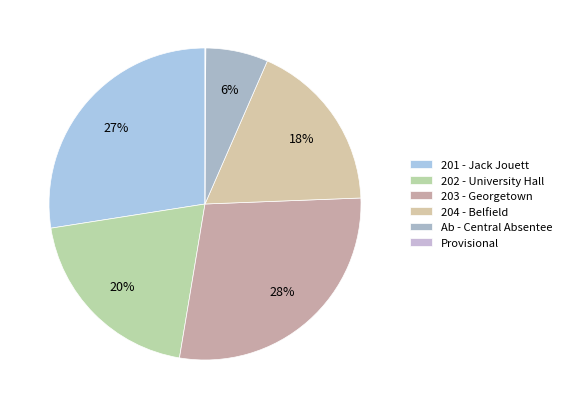

To the nearest percent, what is the average slice percentage?

17%